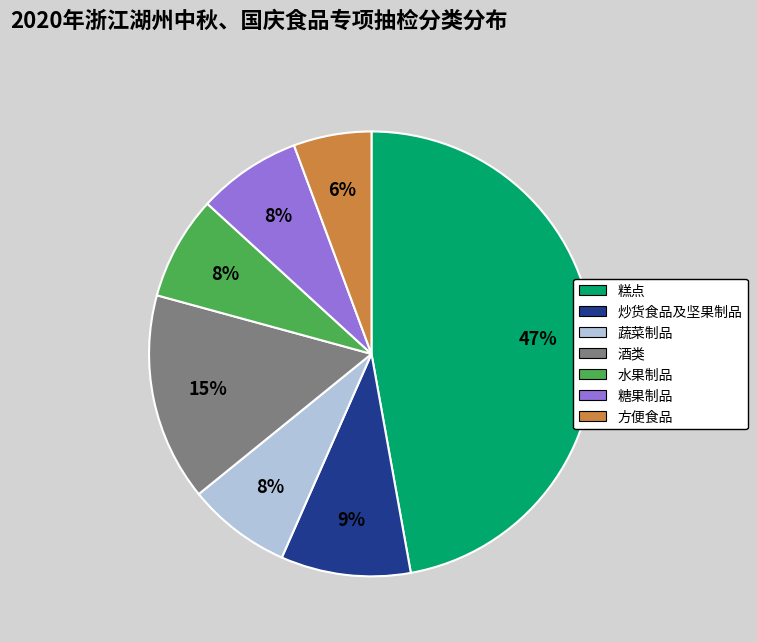

To the nearest percent, what is the average slice percentage?

14%